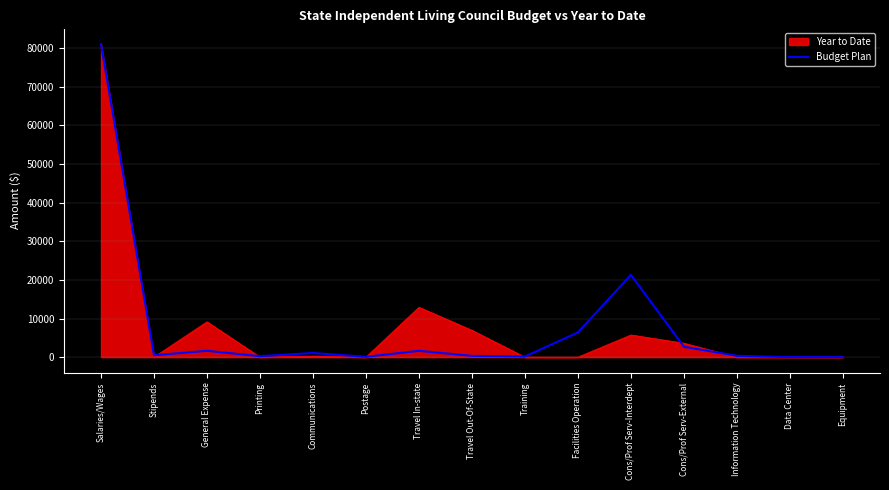

Which series changed the most between Salaries/Wages and Travel In-state?

Budget Plan